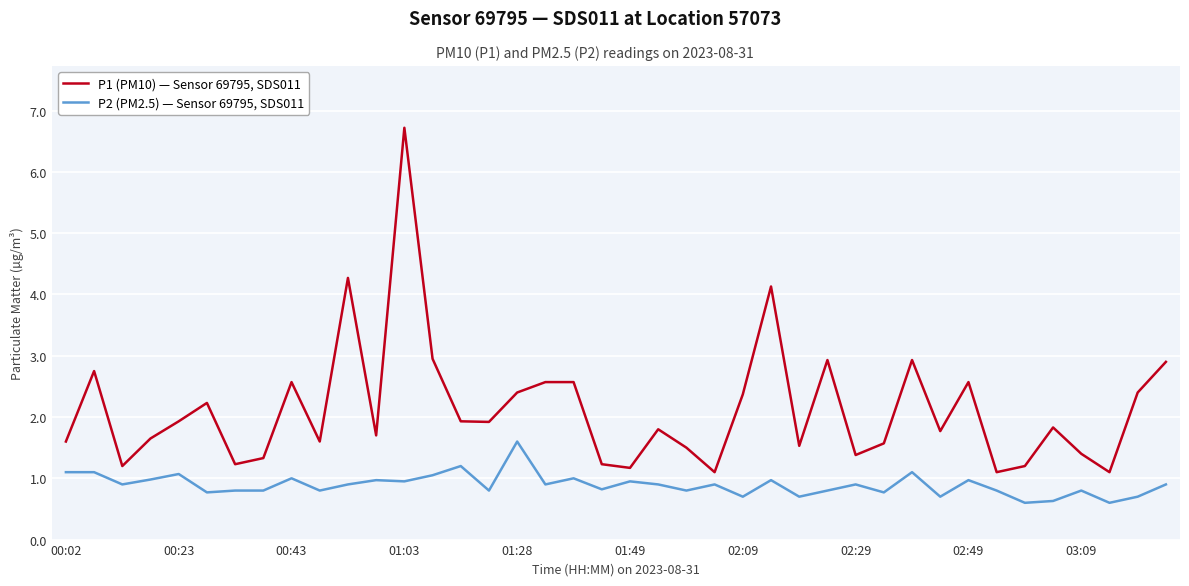

How many lines are shown in the chart?

2